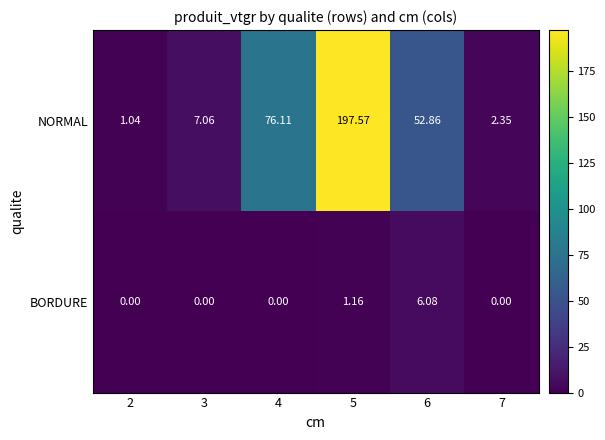

At 4, list the series in order from largest to smallest.

NORMAL, BORDURE